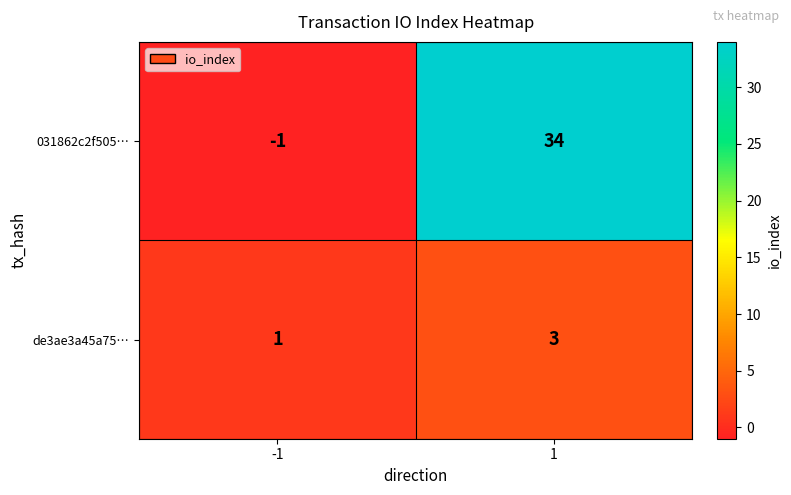

What is the sum of all de3ae3a45a75… values?

4